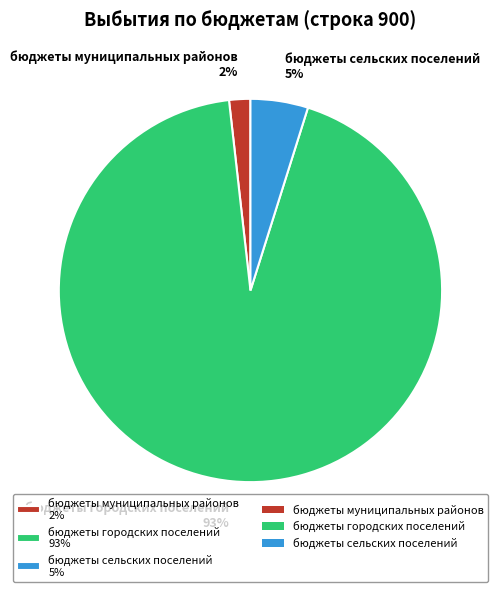

To the nearest percent, what percentage of the pie is бюджеты сельских поселений?

5%